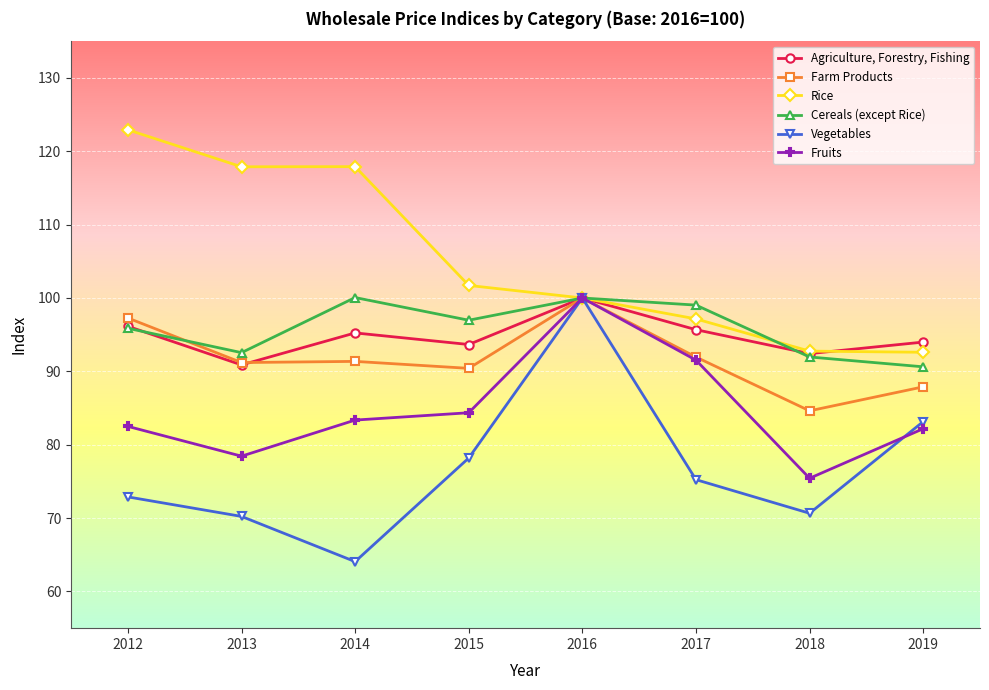

True or false: Farm Products has a value of 100.0 at 2016.

True